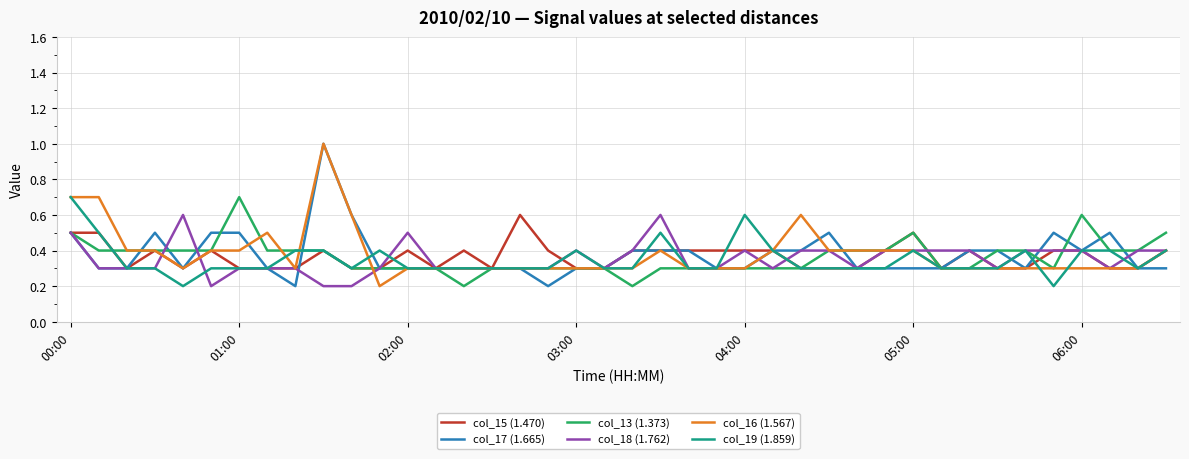

What is the maximum value shown in the chart?

1.0